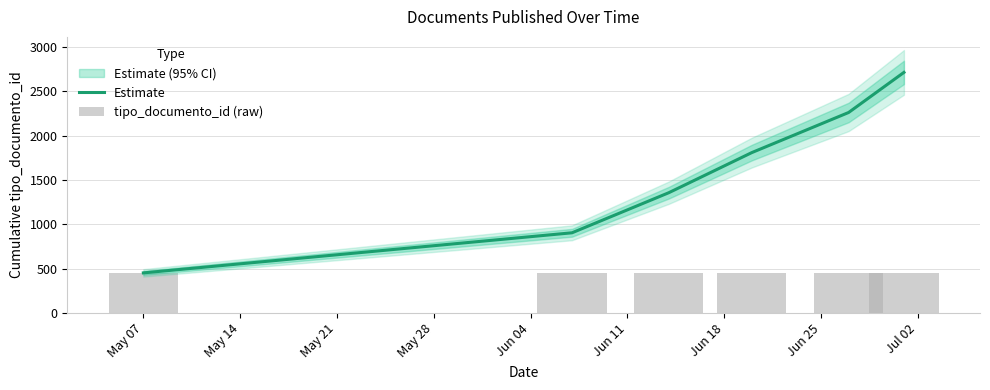

What is the average value of the tipo_documento_id (raw) series?

452